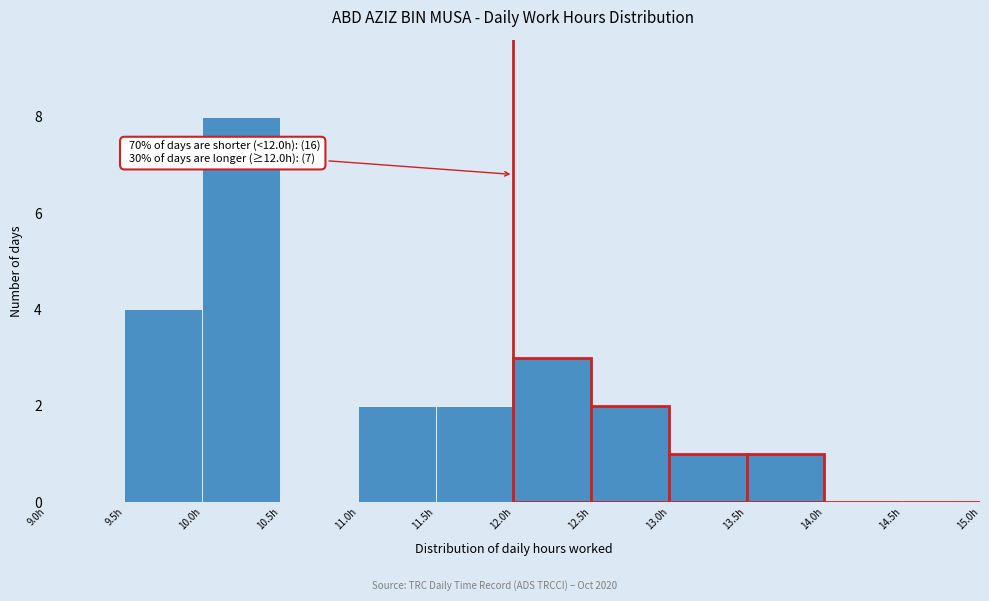

Over which range of the x-axis is the bar tallest?

10.0 to 10.5